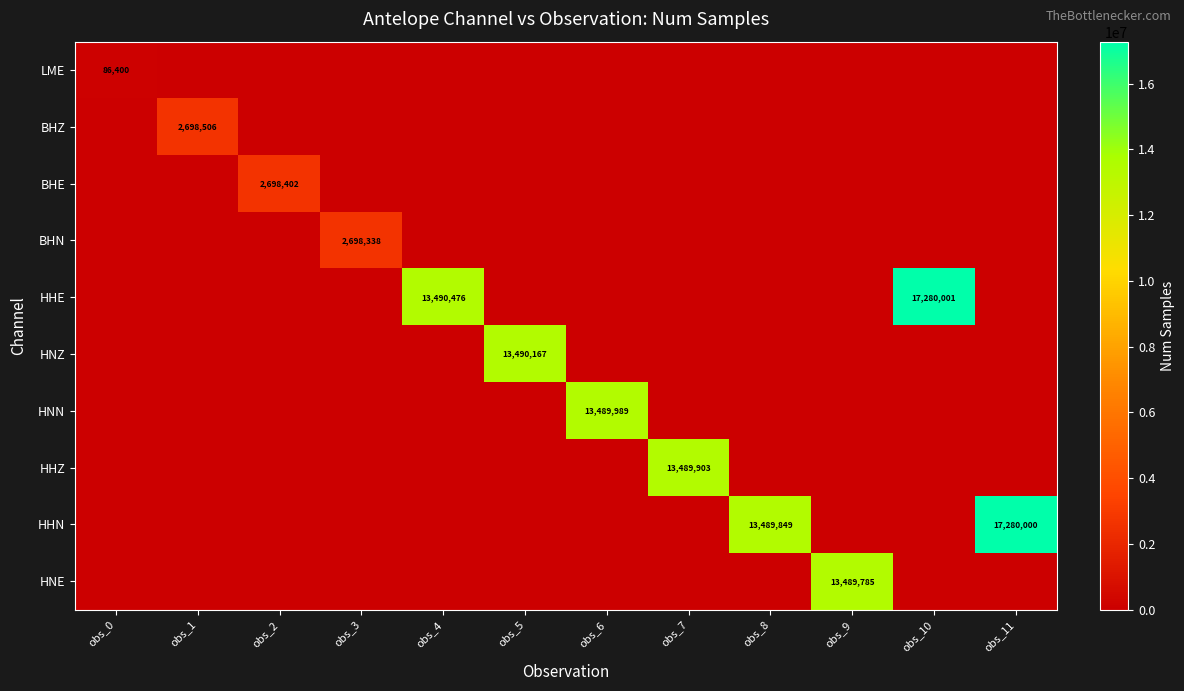

The BHZ series shows 2698506 at obs_1. True or false?

True